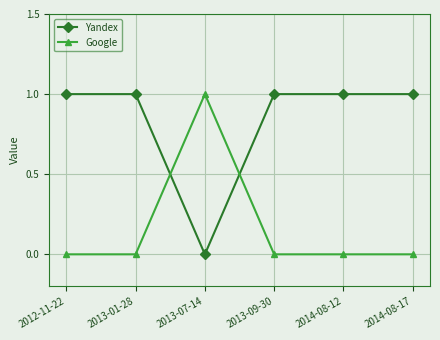

At which label does Yandex reach its minimum?

2013-07-14